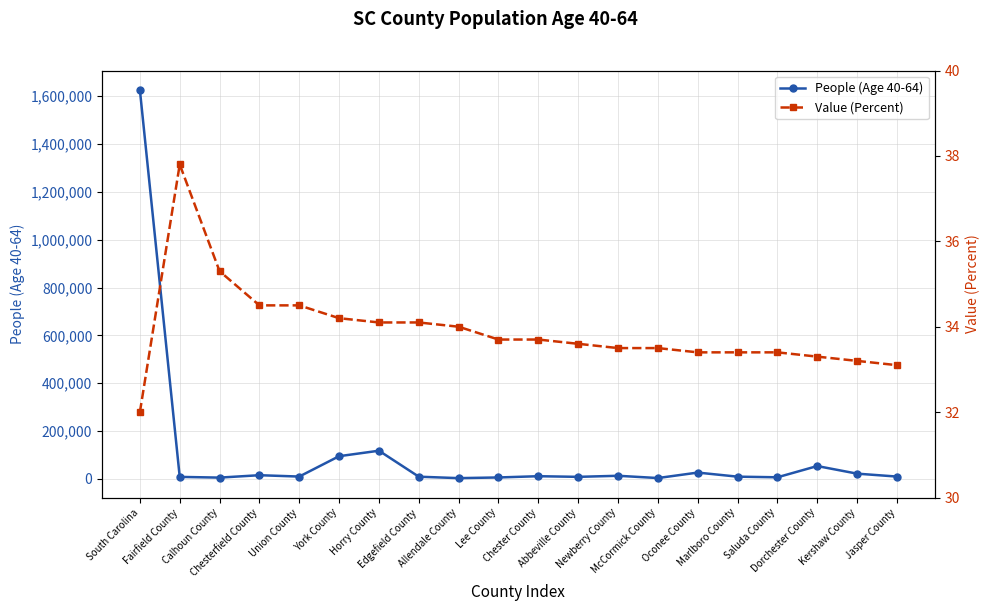

Which has a higher value, York County or Newberry County?

York County